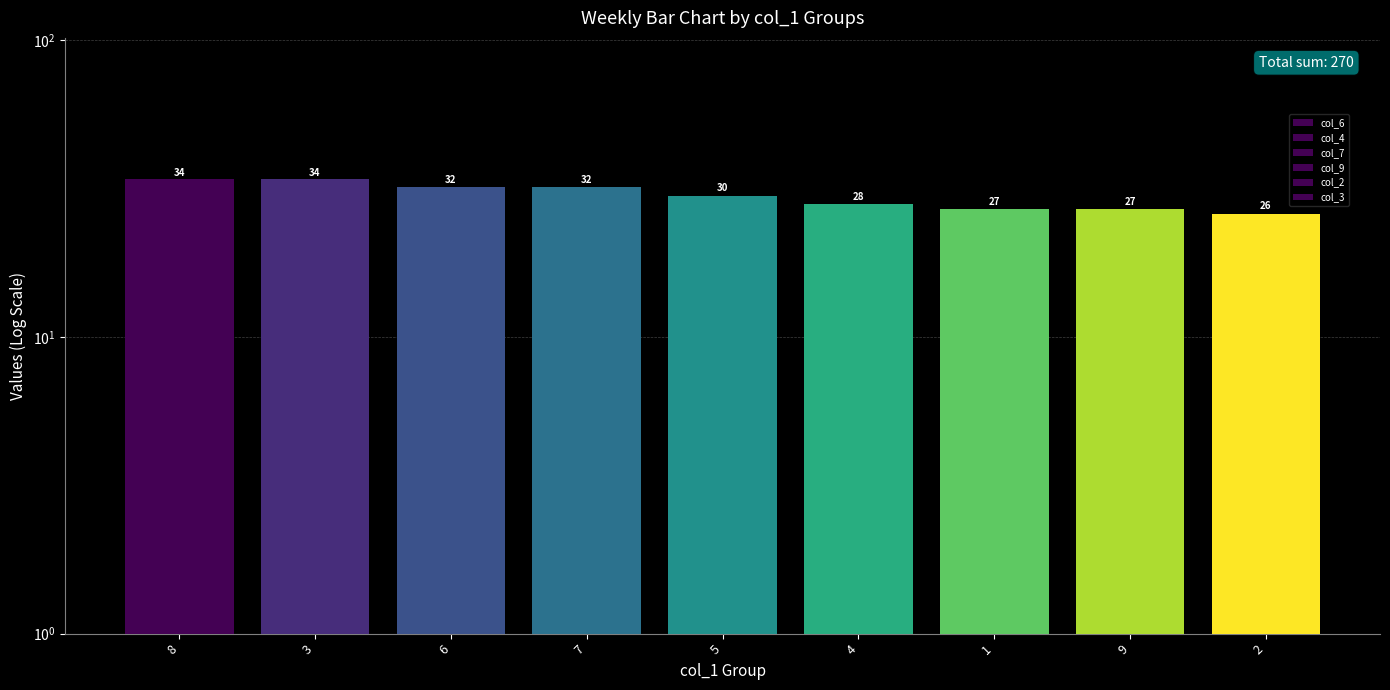

At which label does col_6 reach its peak?

8